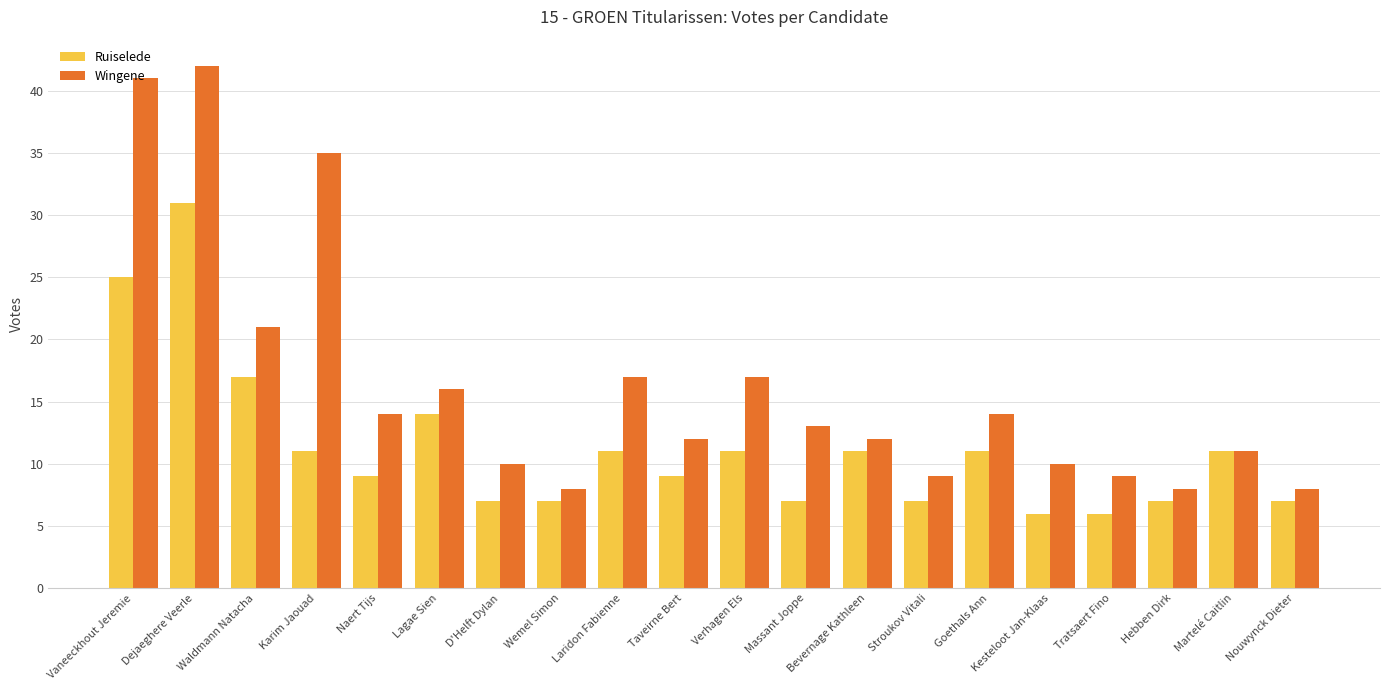

True or false: Ruiselede has a value of 11 at Verhagen Els.

True